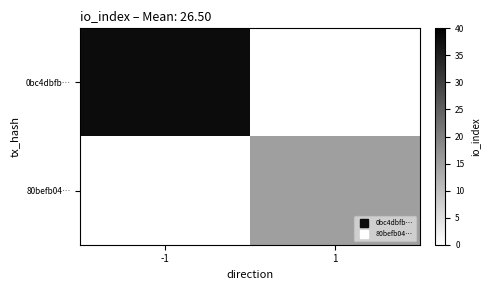

The 80befb04… series shows 15.0 at 1. True or false?

True